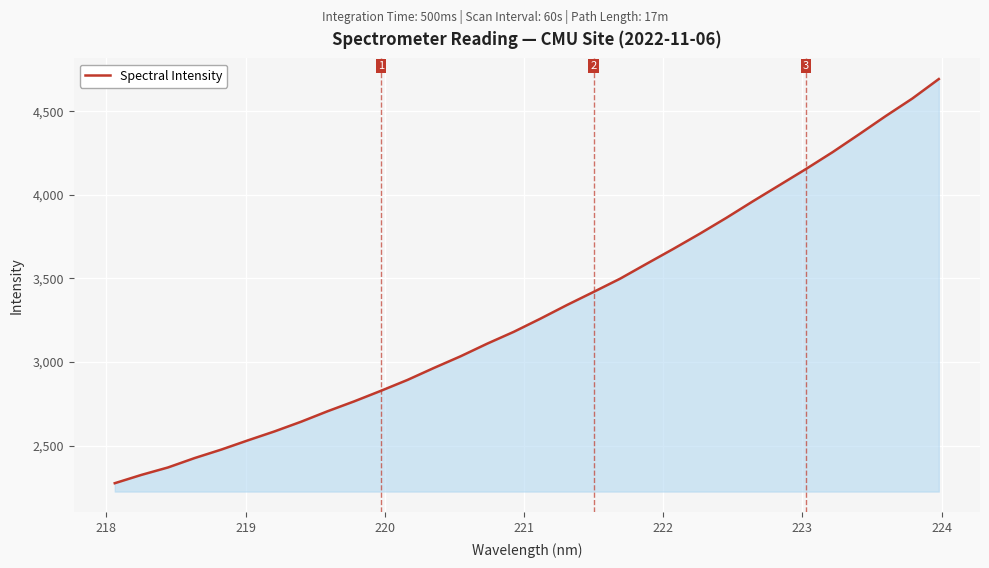

What is the difference between the maximum and minimum values?

2417.8